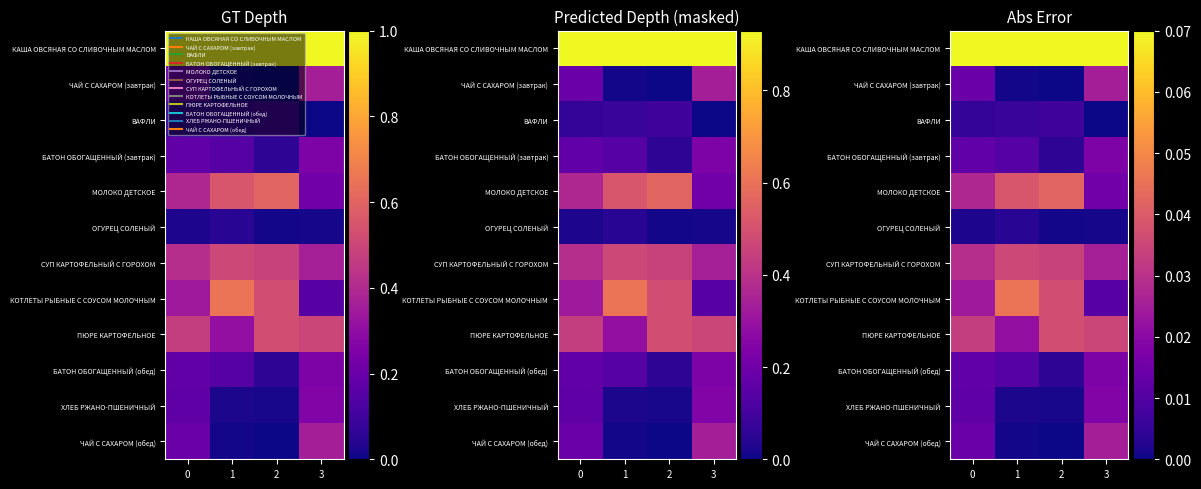

Is the value of СУП КАРТОФЕЛЬНЫЙ С ГОРОХОМ at 2 greater than the value of КАША ОВСЯНАЯ СО СЛИВОЧНЫМ МАСЛОМ at 0?

No